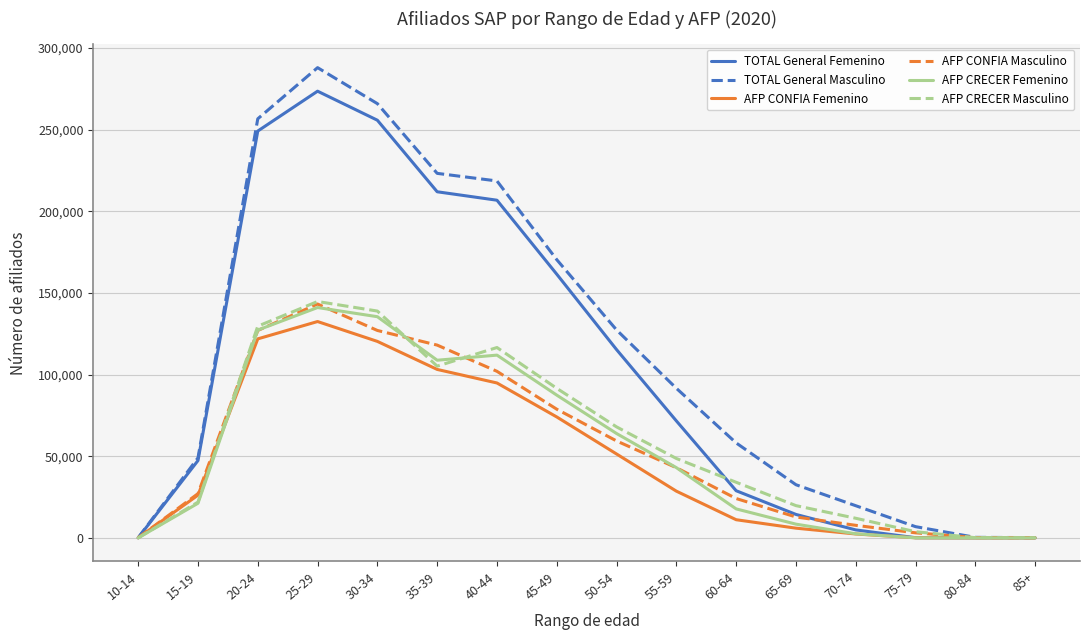

True or false: TOTAL General Femenino has more than 0 interior local peaks.

True